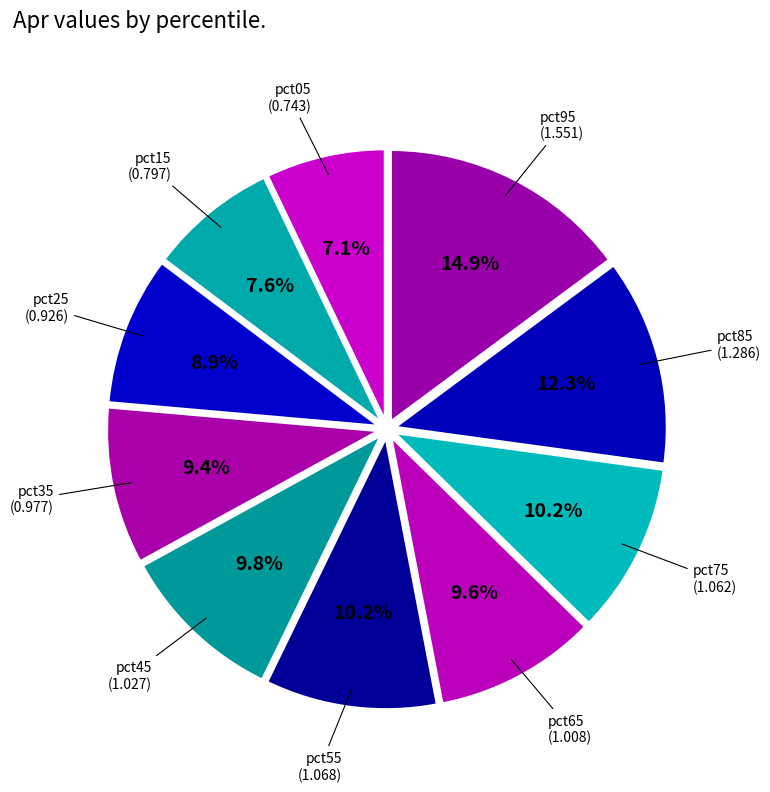

Count the number of slices in the pie.

10